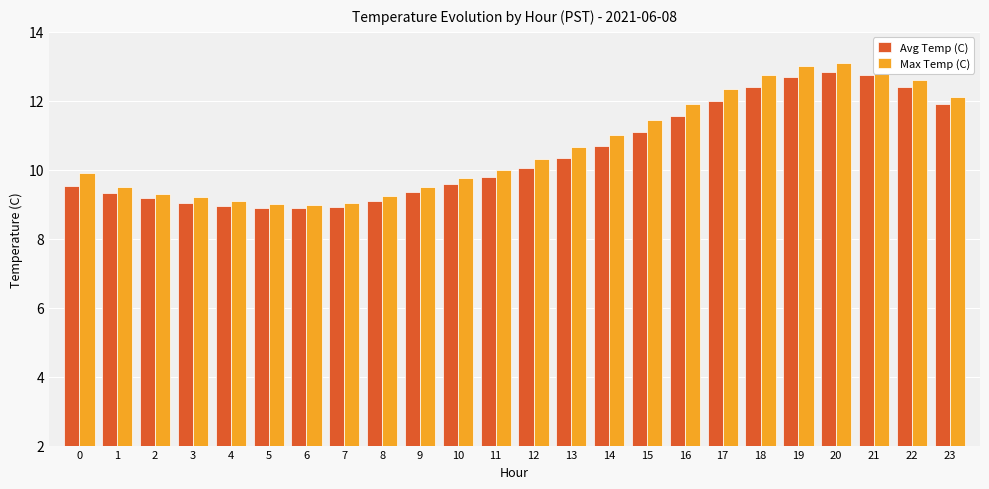

Rank the series at 16 from lowest to highest value.

Avg Temp (C), Max Temp (C)